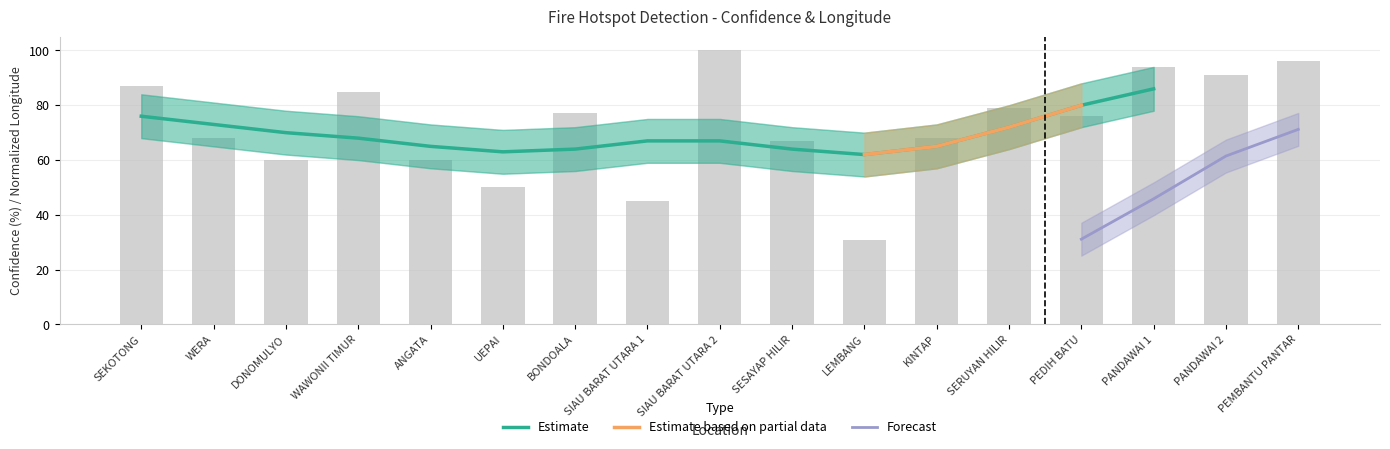

Reading left to right, list all the values displayed in this chart.

87	68	60	85	60	50	77	45	100	67	31	68	79	76	94	91	96